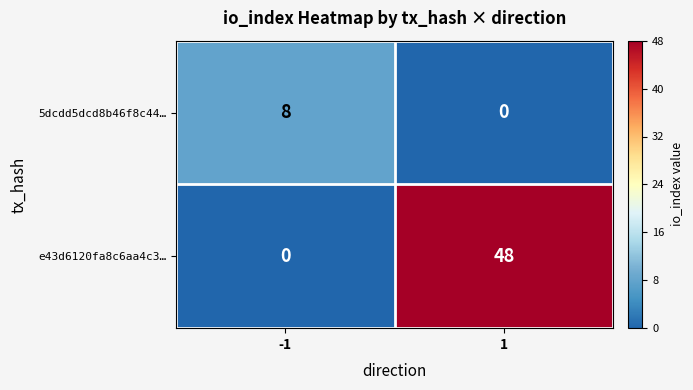

Which series changed the most between -1 and 1?

e43d6120fa8c6aa4c3…